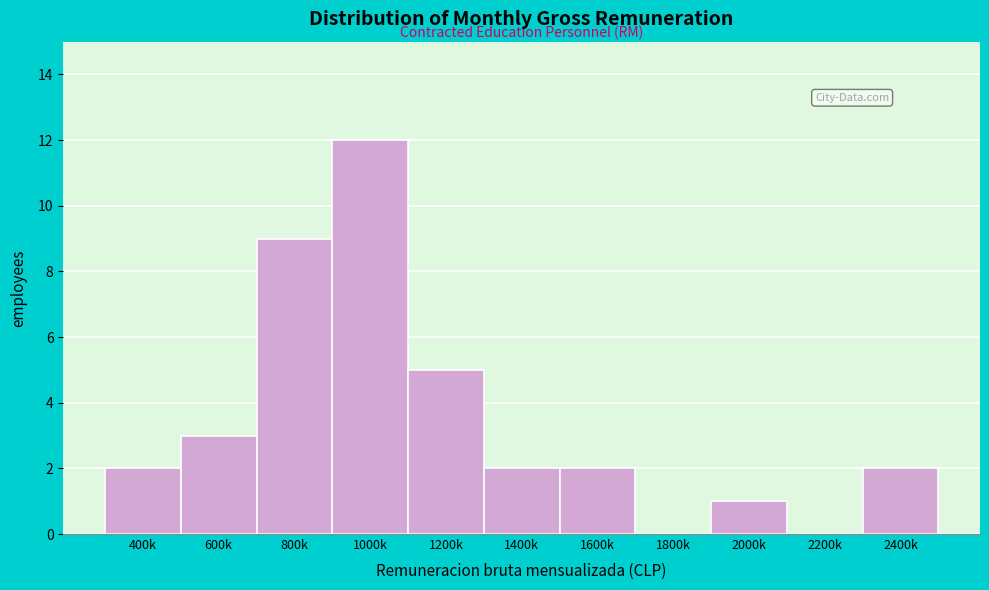

Reading left to right, list all the values displayed in this chart.

400k=2	600k=3	800k=9	1000k=12	1200k=5	1400k=2	1600k=2	1800k=0	2000k=1	2200k=0	2400k=2